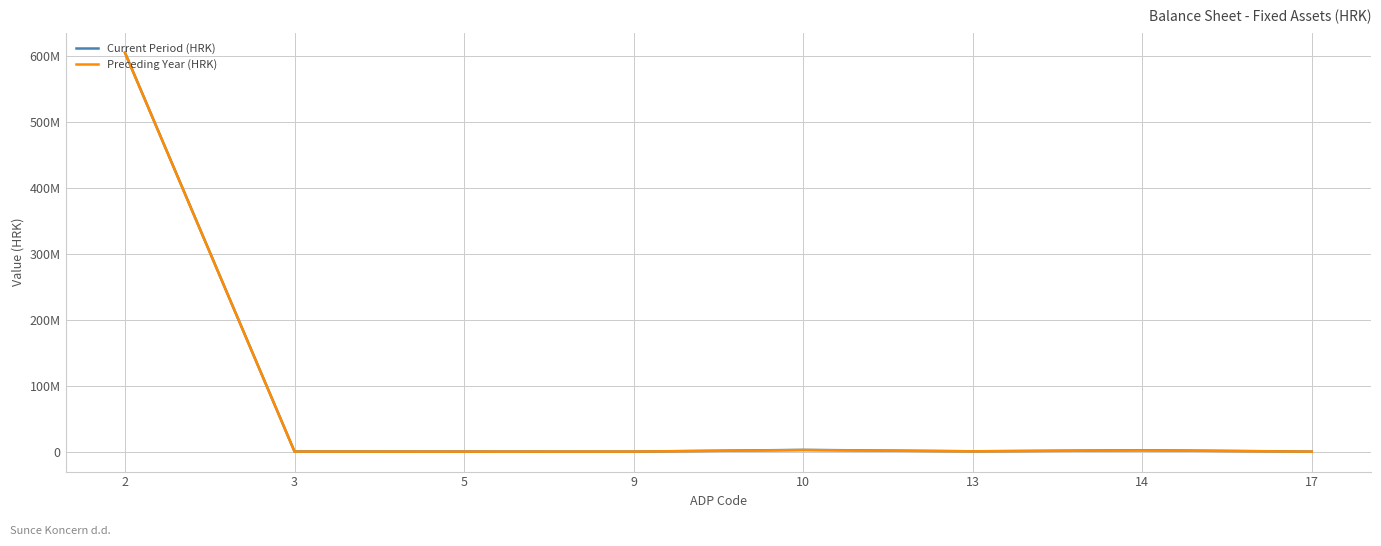

After their last crossing, which series has the higher values: Preceding Year (HRK) or Current Period (HRK)?

Current Period (HRK)